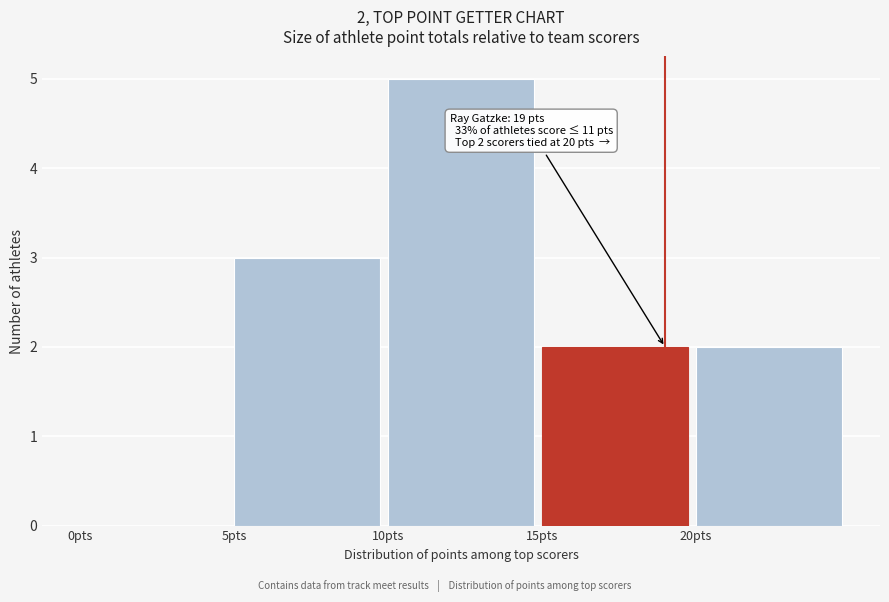

Which range on the x-axis has the tallest bar?

10 to 15